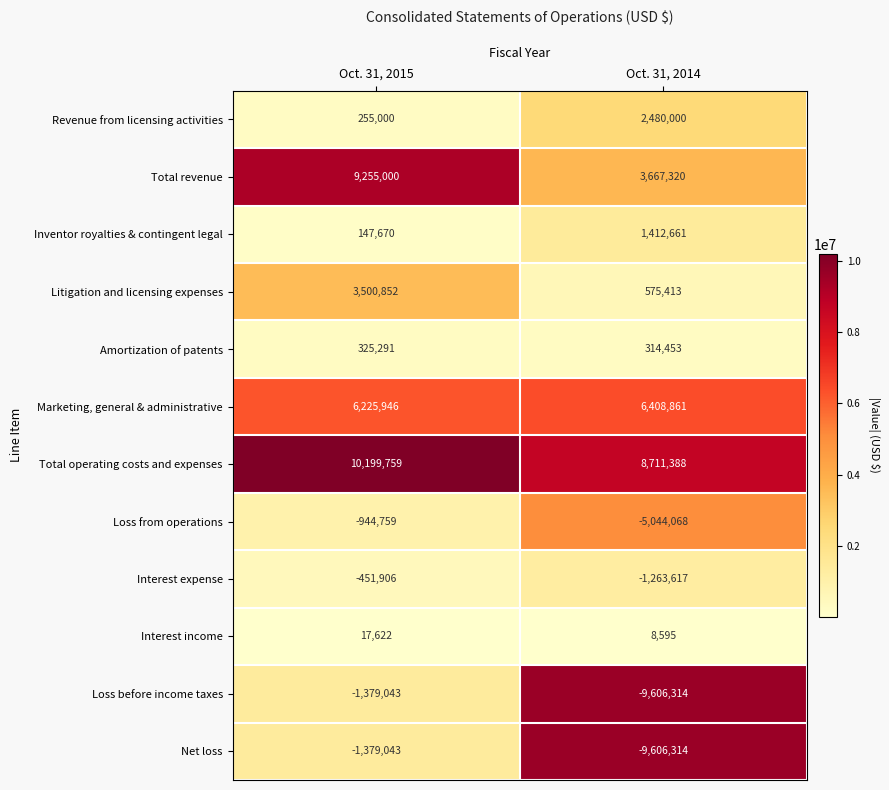

Which category has the lowest value across all series?

Oct. 31, 2014